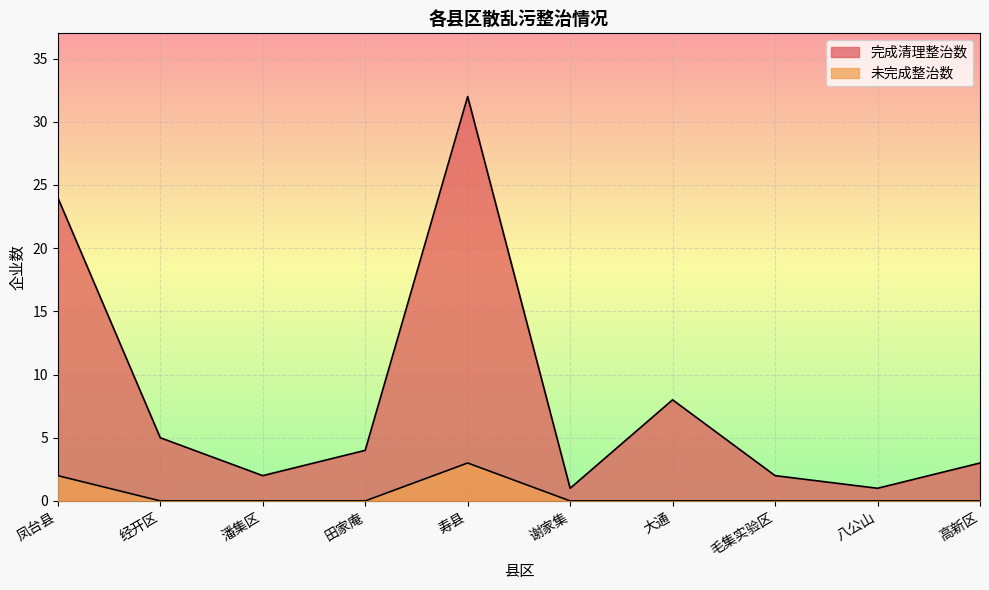

True or false: 未完成整治数 and 完成清理整治数 intersect in this chart.

False